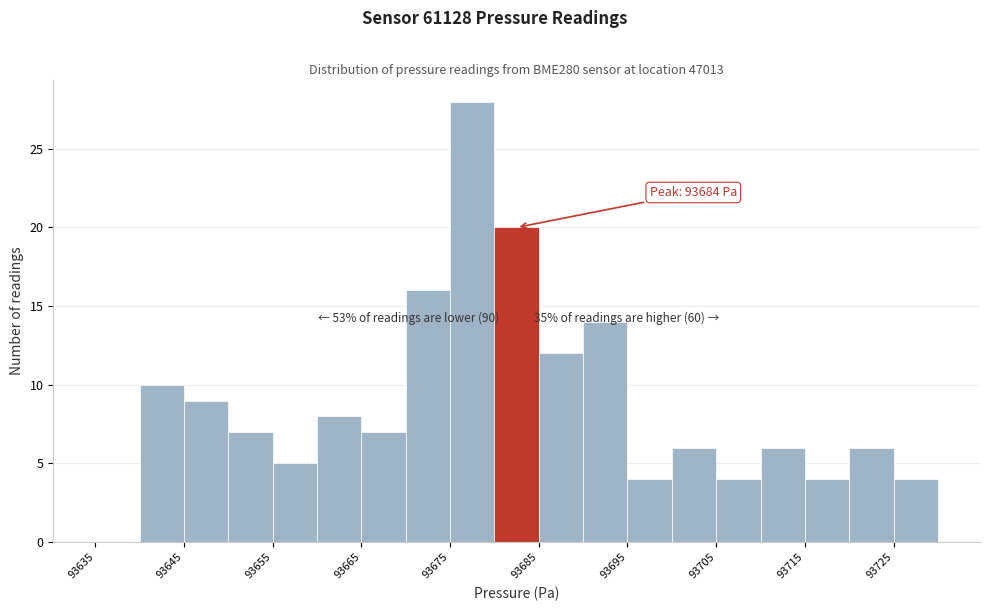

Over which range of the x-axis is the bar tallest?

93675 to 93680